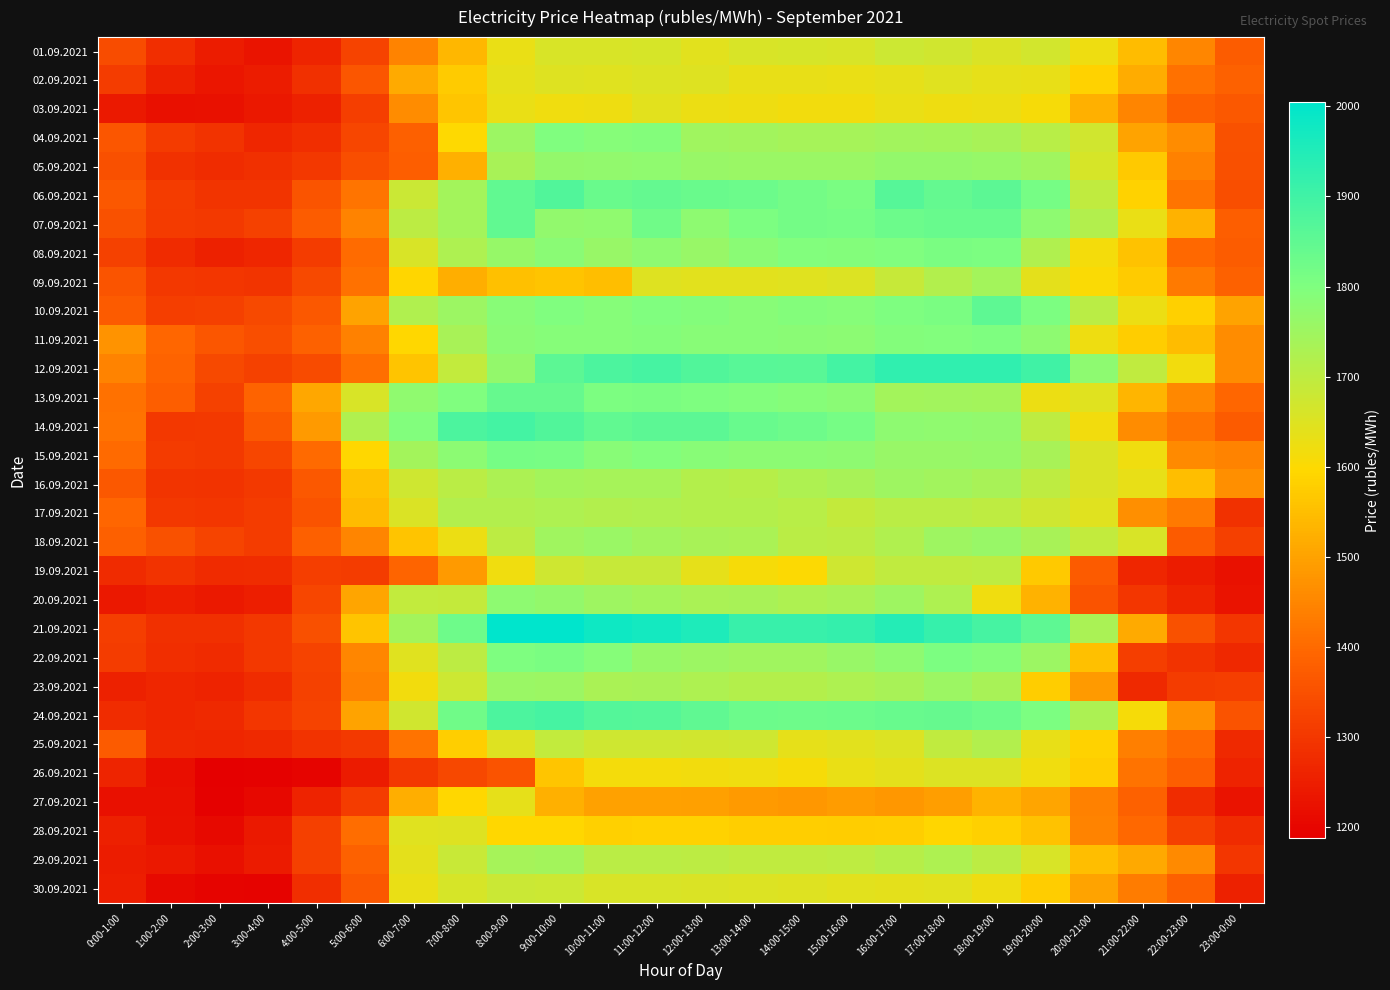

What is the total value across all series at 14:00-15:00?

51646.9